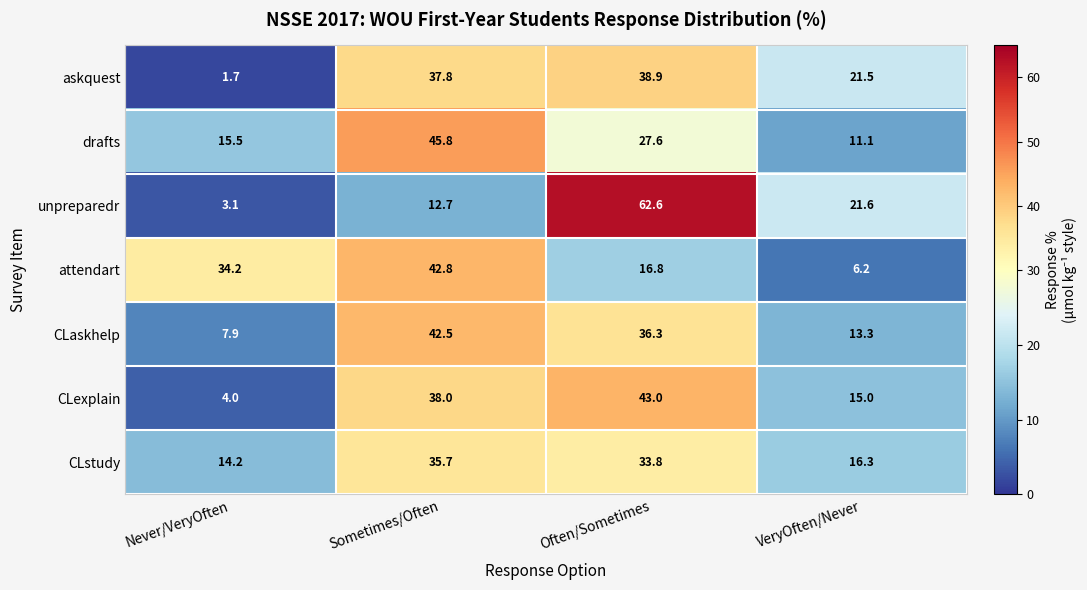

Read the attendart value at Sometimes/Often.

42.8